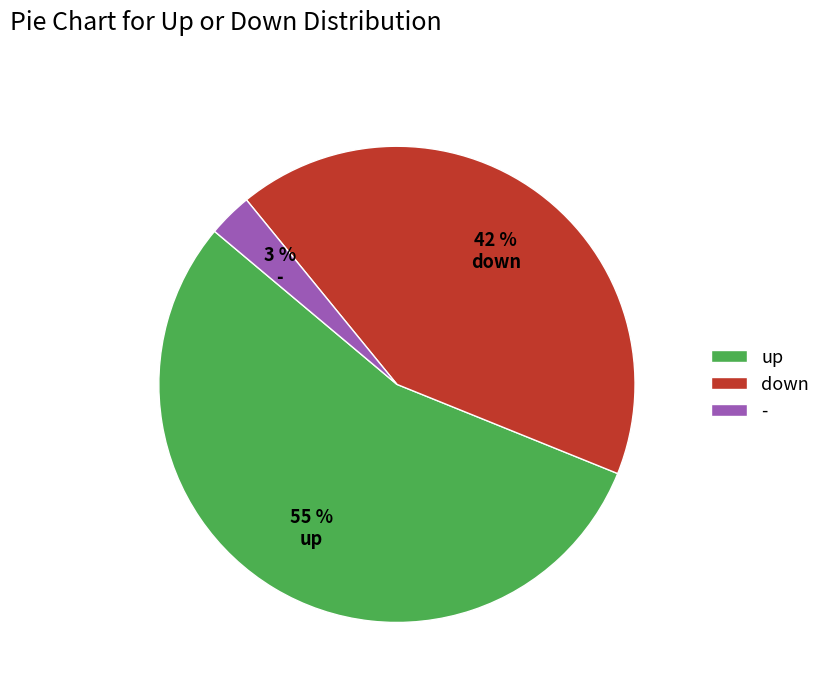

To the nearest percent, what is the difference between the down and up slice percentages?

13%